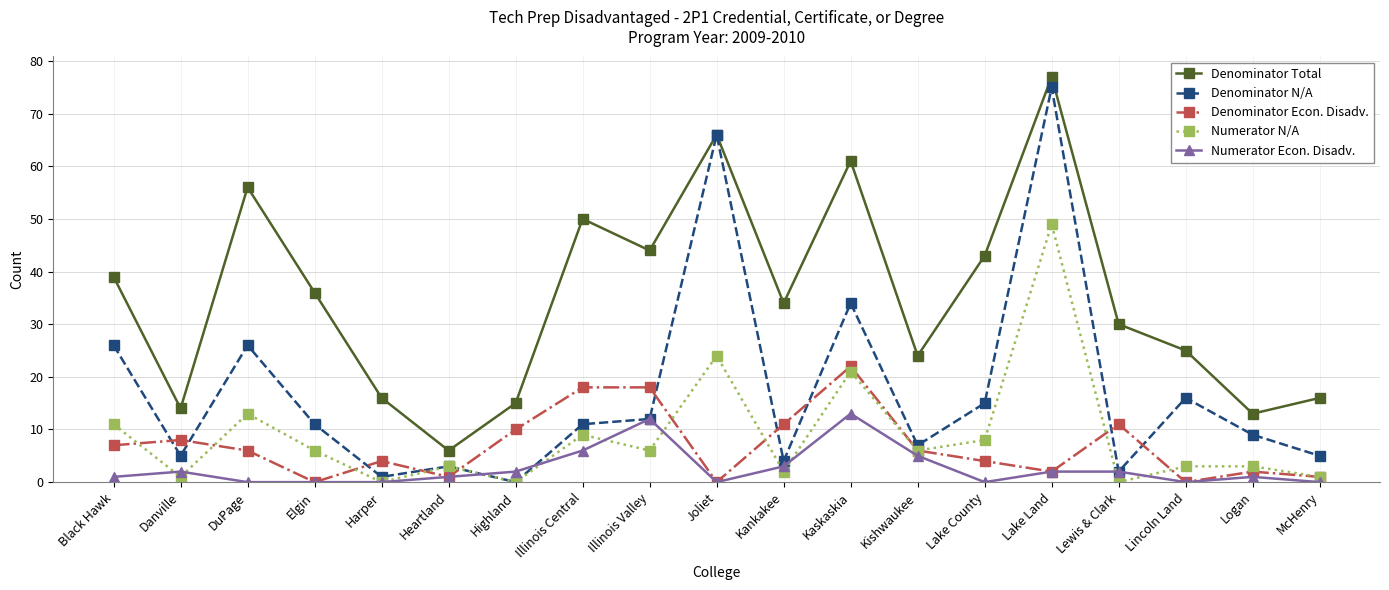

Is this an area chart (filled region under the line)?

No